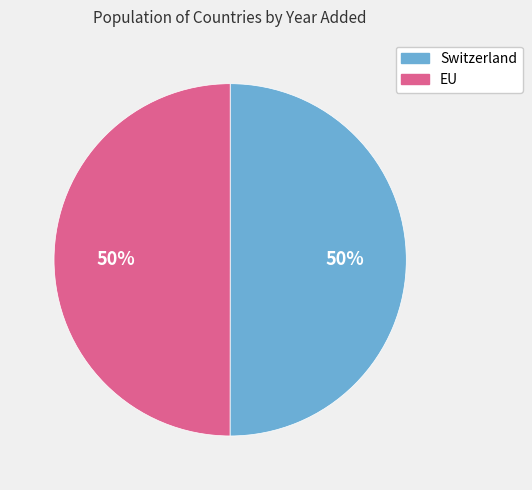

Approximately how many times larger is the value at Switzerland compared to EU?

1.0